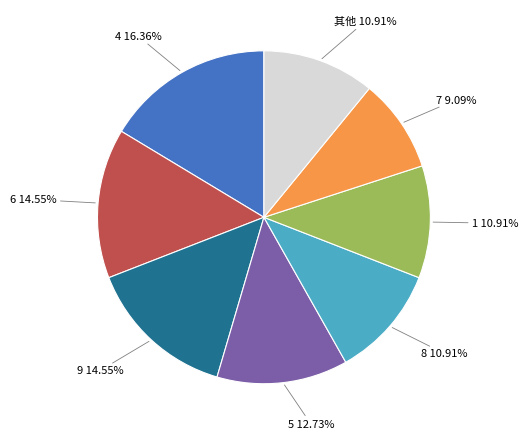

Is there any slice that represents more than half of the pie?

No